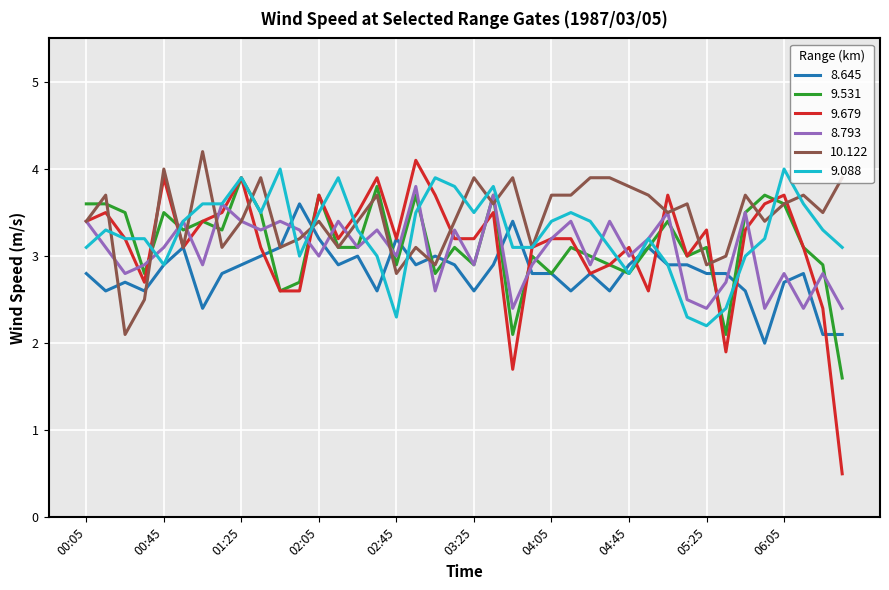

Reading left to right, extract all data points from this chart.

8.645: 2.8	2.6	2.7	2.6	2.9	3.1	2.4	2.8	2.9	3.0	3.1	3.6	3.2	2.9	3.0	2.6	3.2	2.9	3.0	2.9	2.6	2.9	3.4	2.8	2.8	2.6	2.8	2.6	2.9	3.1	2.9	2.9	2.8	2.8	2.6	2.0	2.7	2.8	2.1	2.1
9.531: 3.6	3.6	3.5	2.8	3.5	3.3	3.4	3.3	3.9	3.5	2.6	2.7	3.7	3.1	3.1	3.8	2.9	3.7	2.8	3.1	2.9	3.7	2.1	3.0	2.8	3.1	3.0	2.9	2.8	3.1	3.4	3.0	3.1	2.1	3.5	3.7	3.6	3.1	2.9	1.6
9.679: 3.4	3.5	3.2	2.7	3.9	3.1	3.4	3.5	3.9	3.1	2.6	2.6	3.7	3.2	3.5	3.9	3.2	4.1	3.7	3.2	3.2	3.5	1.7	3.1	3.2	3.2	2.8	2.9	3.1	2.6	3.7	3.0	3.3	1.9	3.3	3.6	3.7	3.1	2.4	0.5
8.793: 3.4	3.1	2.8	2.9	3.1	3.4	2.9	3.6	3.4	3.3	3.4	3.3	3.0	3.4	3.1	3.3	3.0	3.8	2.6	3.3	2.9	3.7	2.4	2.9	3.2	3.4	2.9	3.4	3.0	3.2	3.5	2.5	2.4	2.7	3.5	2.4	2.8	2.4	2.8	2.4
10.122: 3.4	3.7	2.1	2.5	4.0	3.1	4.2	3.1	3.4	3.9	3.1	3.2	3.4	3.1	3.4	3.7	2.8	3.1	2.9	3.4	3.9	3.6	3.9	3.1	3.7	3.7	3.9	3.9	3.8	3.7	3.5	3.6	2.9	3.0	3.7	3.4	3.6	3.7	3.5	3.9
9.088: 3.1	3.3	3.2	3.2	2.9	3.4	3.6	3.6	3.9	3.5	4.0	3.0	3.5	3.9	3.3	3.0	2.3	3.5	3.9	3.8	3.5	3.8	3.1	3.1	3.4	3.5	3.4	3.1	2.8	3.2	2.9	2.3	2.2	2.4	3.0	3.2	4.0	3.6	3.3	3.1